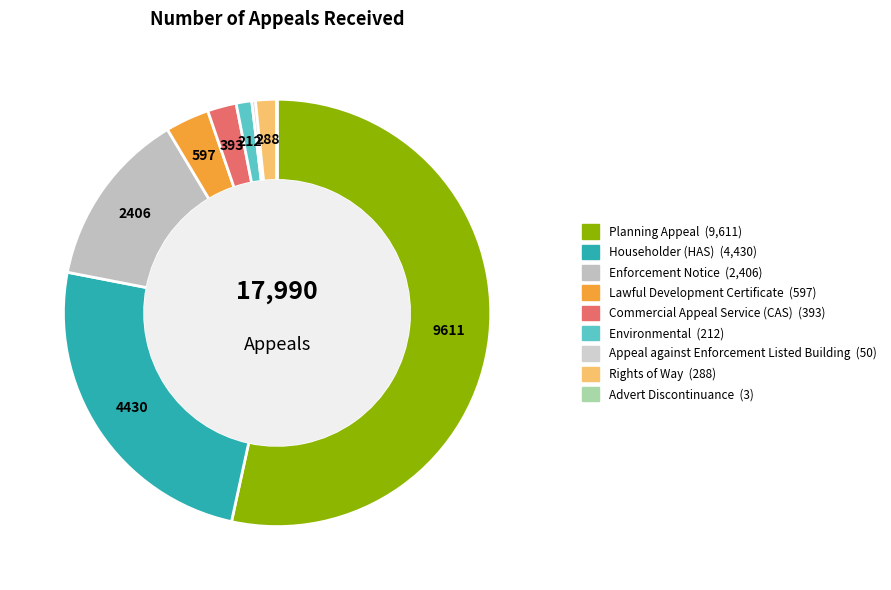

Is it true that Advert Discontinuance is 0% of the pie?

True